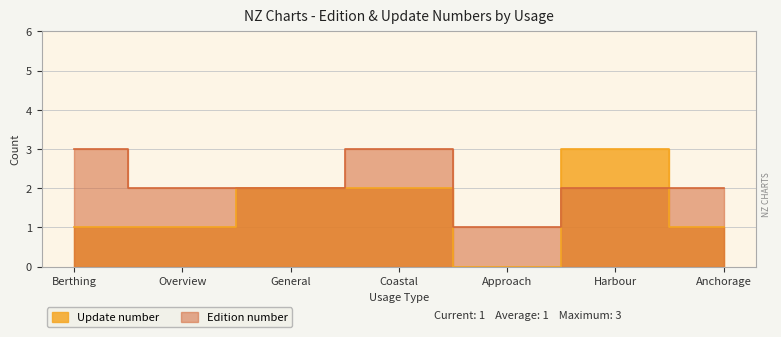

How many distinct data groups are displayed?

2